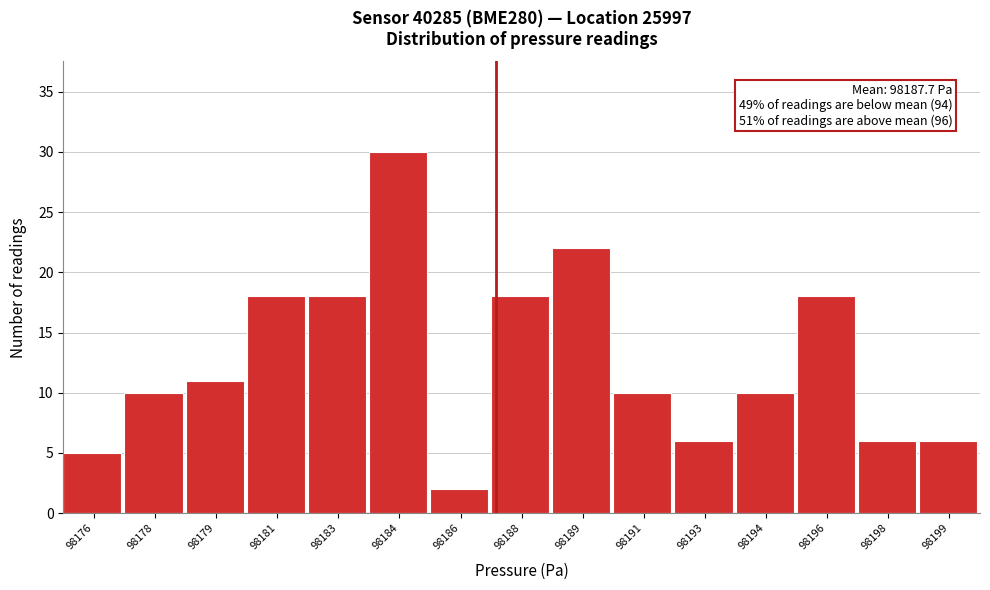

Reading left to right, extract all data points from this chart.

98176=5	98178=10	98179=11	98181=18	98183=18	98184=30	98186=2	98188=18	98189=22	98191=10	98193=6	98194=10	98196=18	98198=6	98199=6